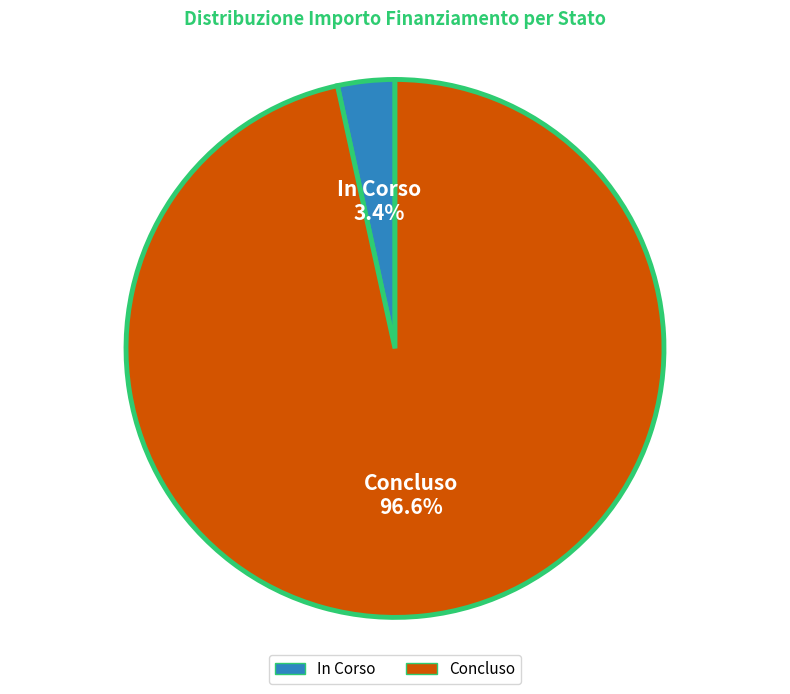

Is Concluso the majority of the pie?

Yes